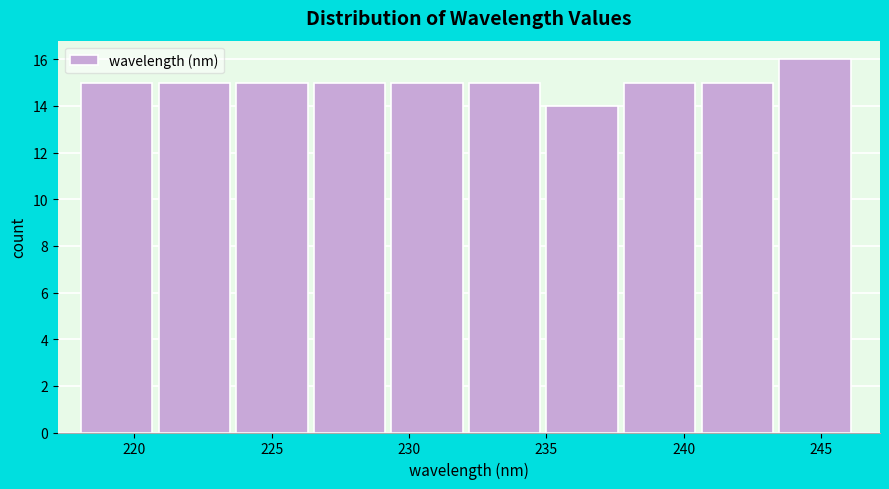

How tall is the bar that spans 232.0 to 235.0 on the x-axis? Neither the bar edges nor the heights are printed on the chart, so give them approximately, as read against the axes.

15